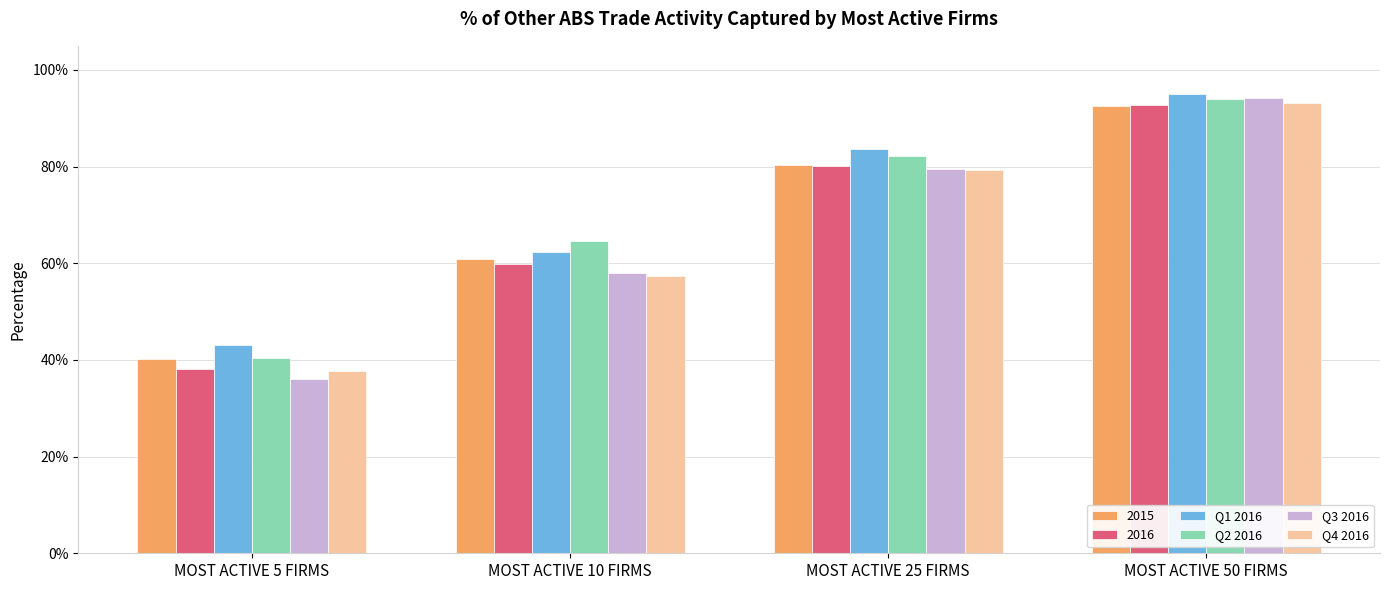

What is the difference between the second highest and minimum values in the Q1 2016 series?

0.4